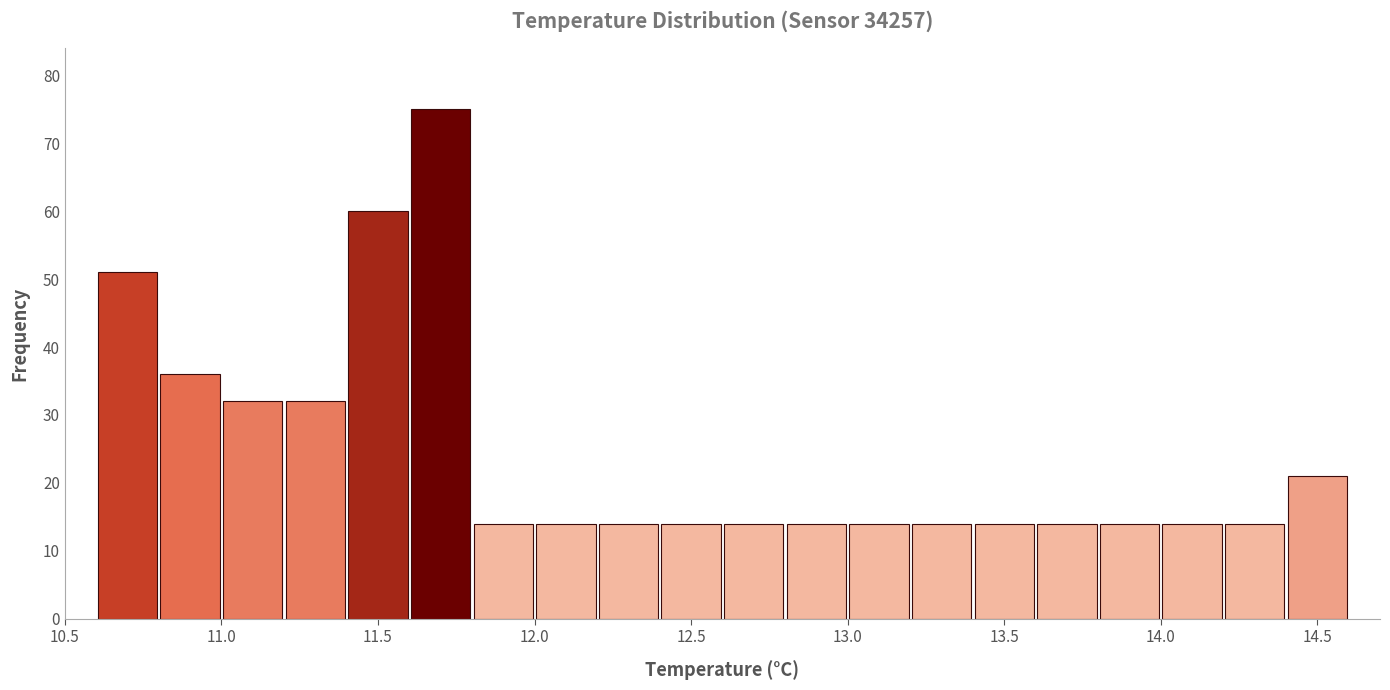

How tall is the bar that spans 10.6 to 10.8 on the x-axis? The values are not printed on the chart, so give them approximately, as read against the axis.

51